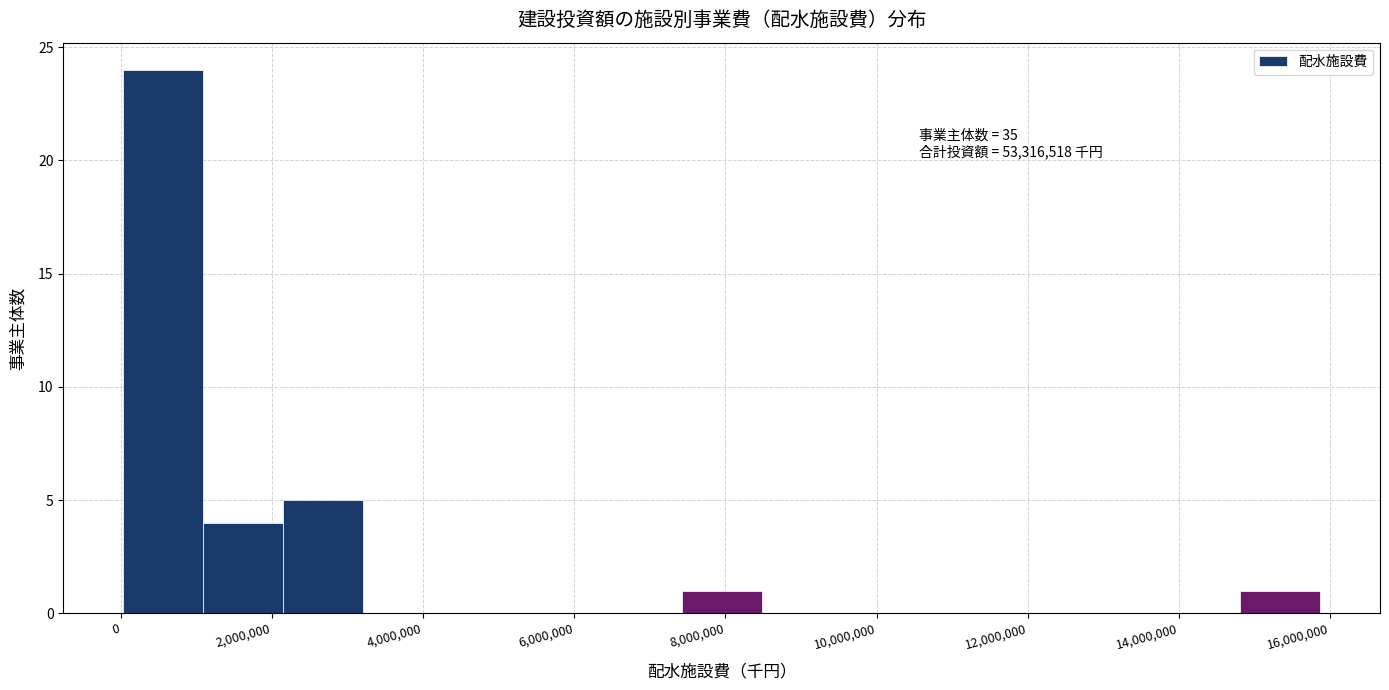

Which range on the x-axis has the tallest bar?

0 to 1000000